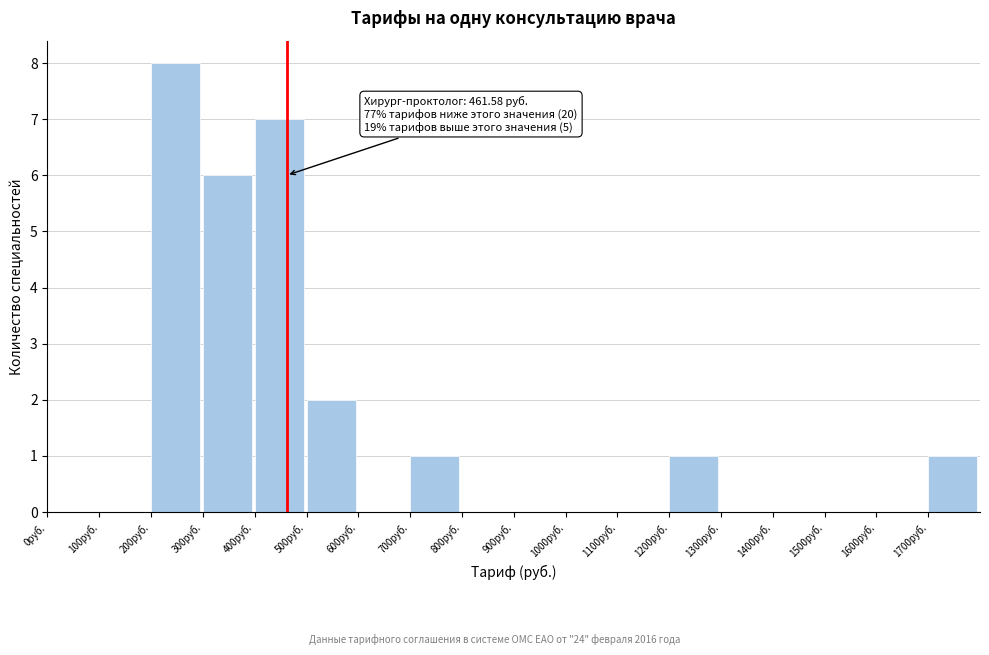

Which range on the x-axis has the tallest bar?

200 to 300